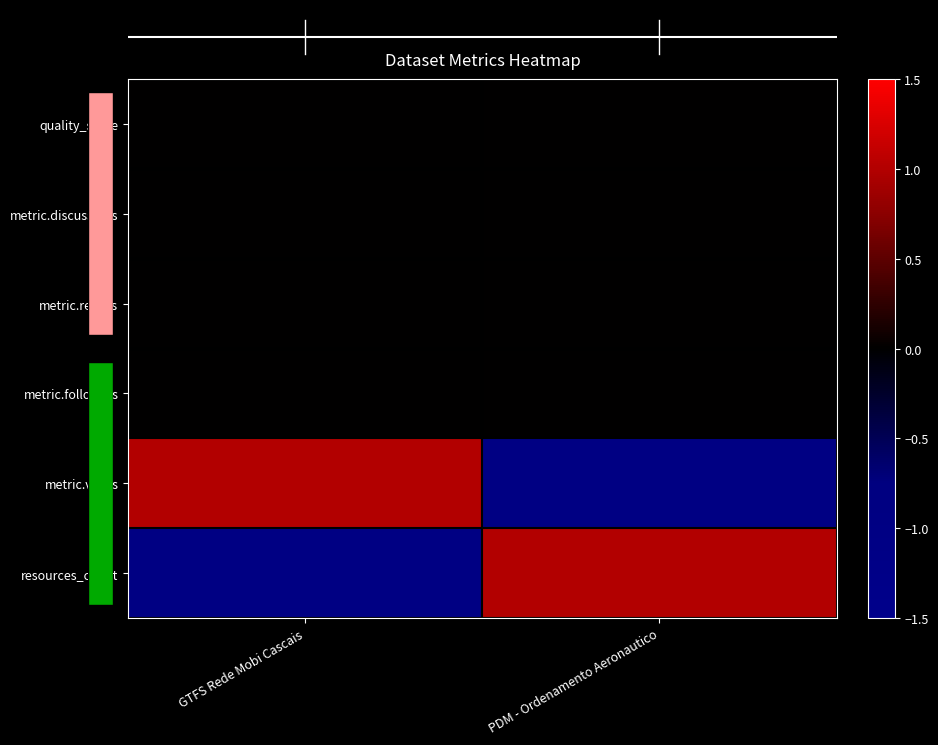

What is the approximate value of resources_count at PDM - Ordenamento Aeronautico?

1